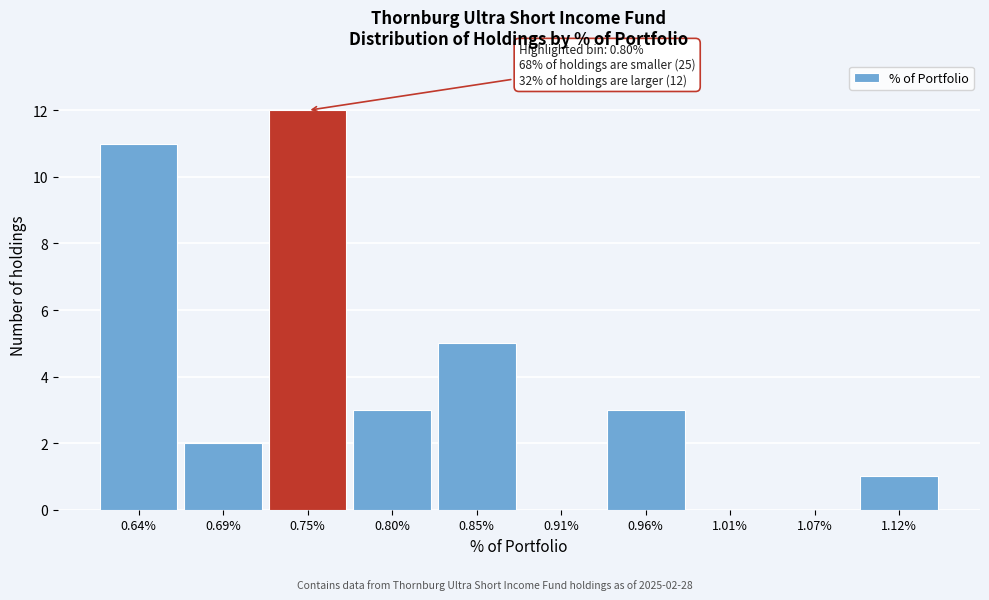

Reading left to right, list all the values displayed in this chart.

0.64%=11	0.69%=2	0.75%=12	0.80%=3	0.85%=5	0.91%=0	0.96%=3	1.01%=0	1.07%=0	1.12%=1